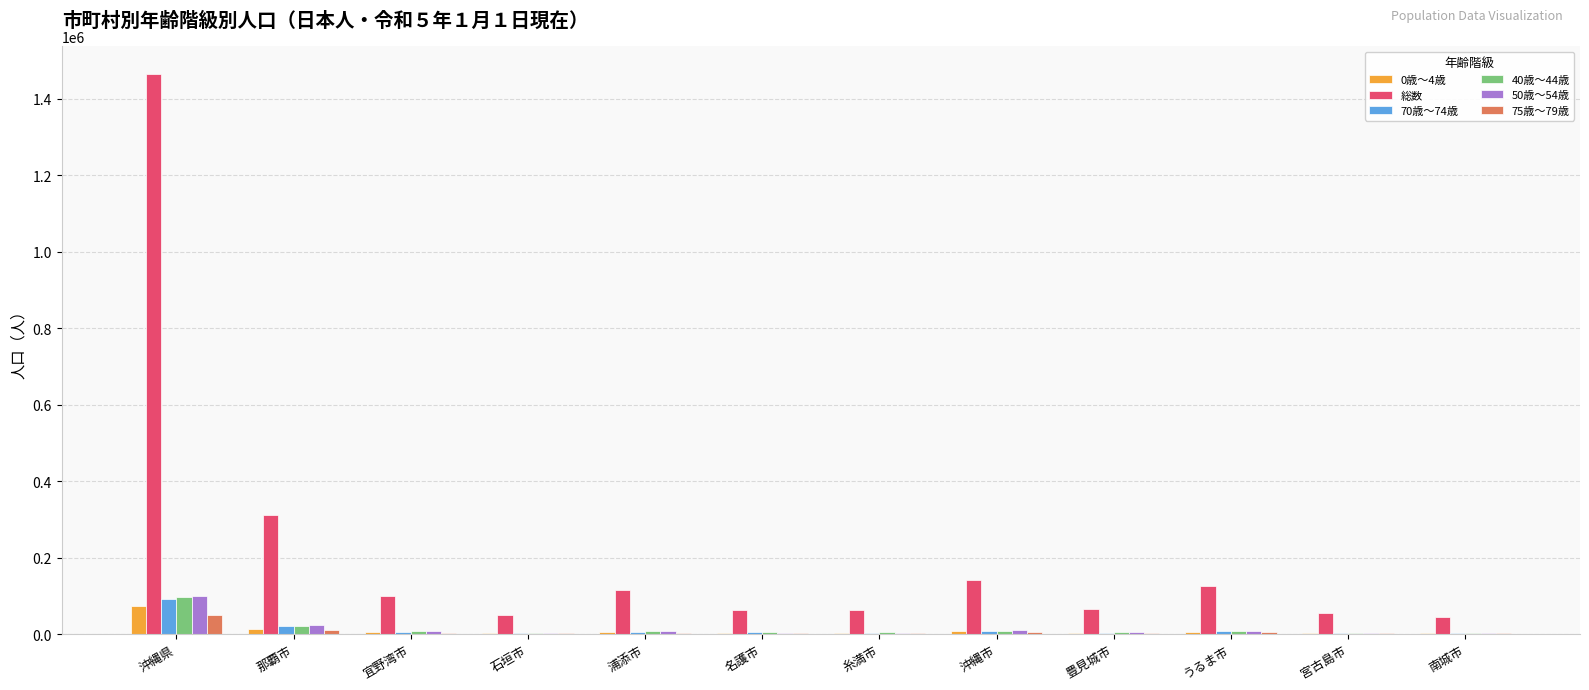

At which category is the sum across all series the highest?

沖縄県